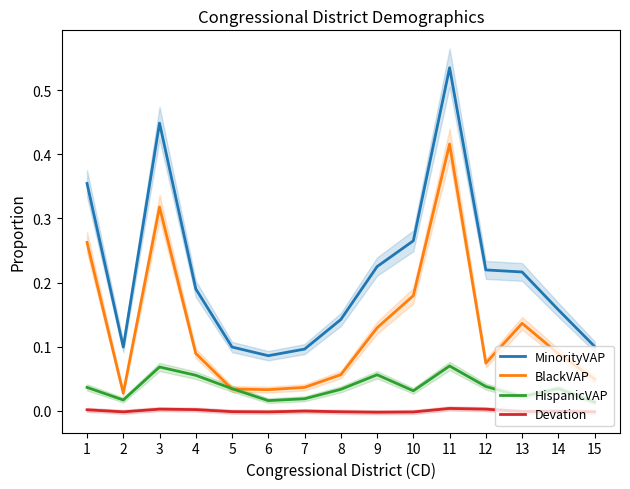

Count the MinorityVAP values in the range 0 to 1.

15